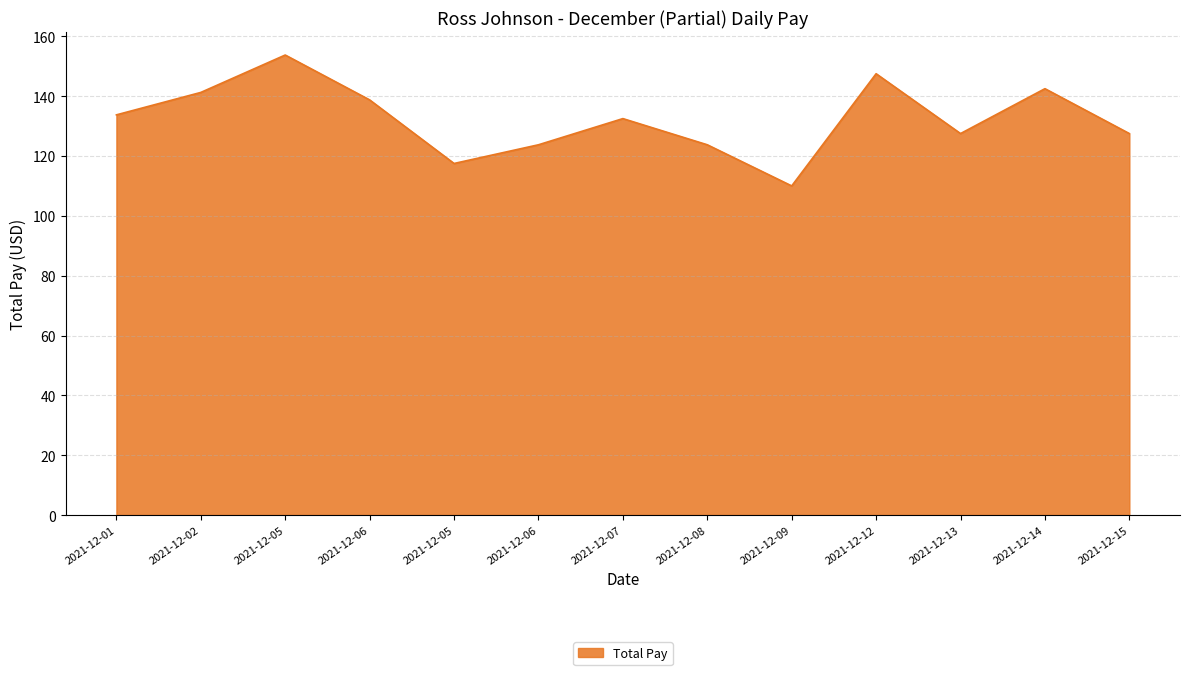

Approximately how many times larger is the value at 2021-12-07 compared to 2021-12-08?

1.1